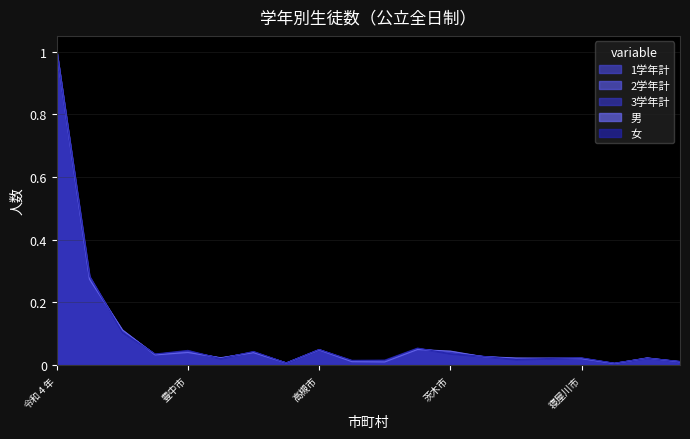

How many interior local peaks does the 3学年計 series have?

6